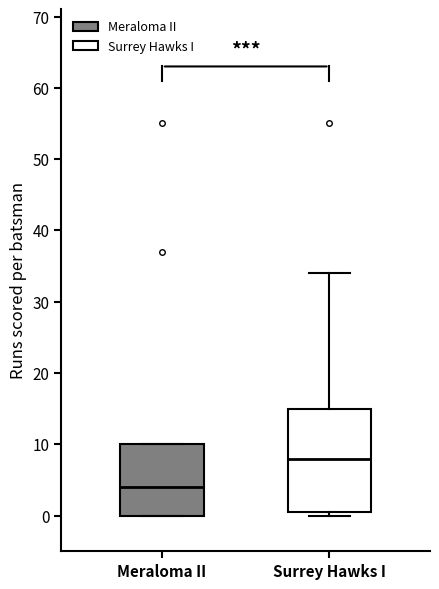

Where is the lower edge of the box for Surrey Hawks I on the y-axis? The values are not printed on the chart, so give them approximately, as read against the axis.

1